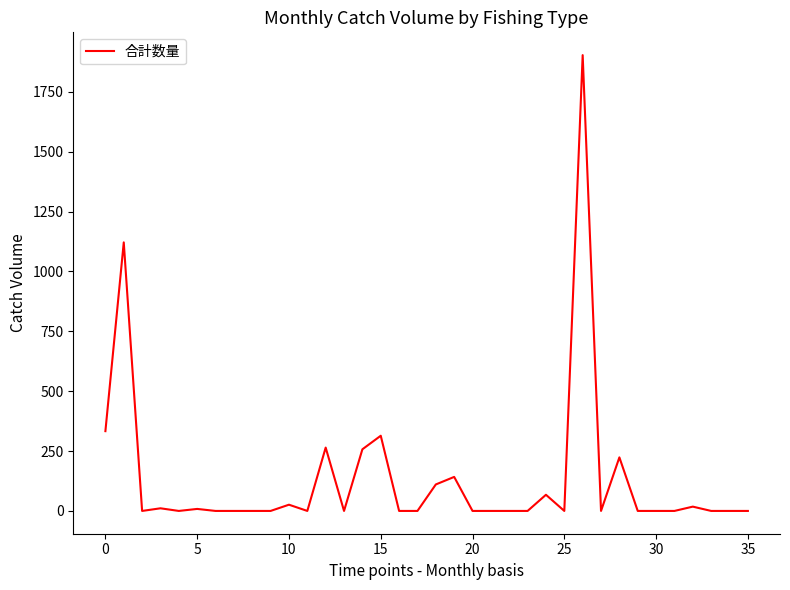

How many lines are shown in the chart?

1